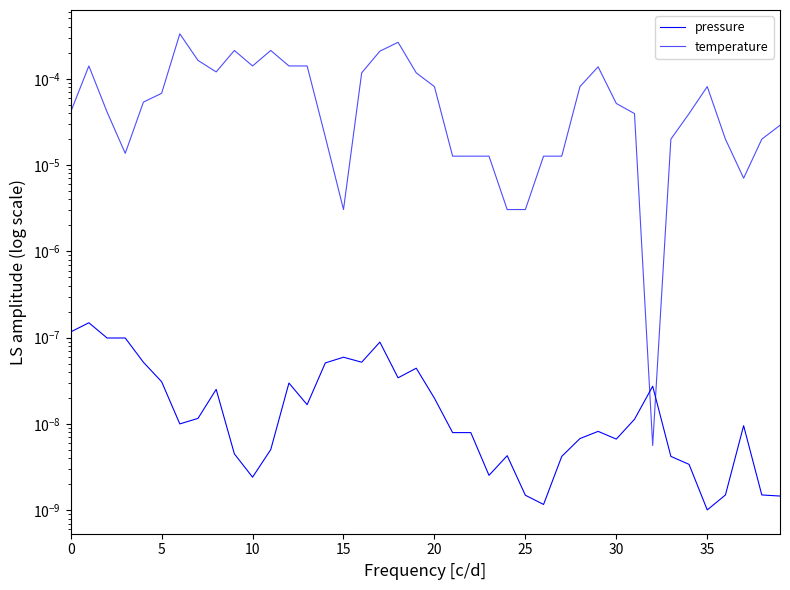

Is the value of temperature at 18 greater than the value of pressure at 19?

Yes